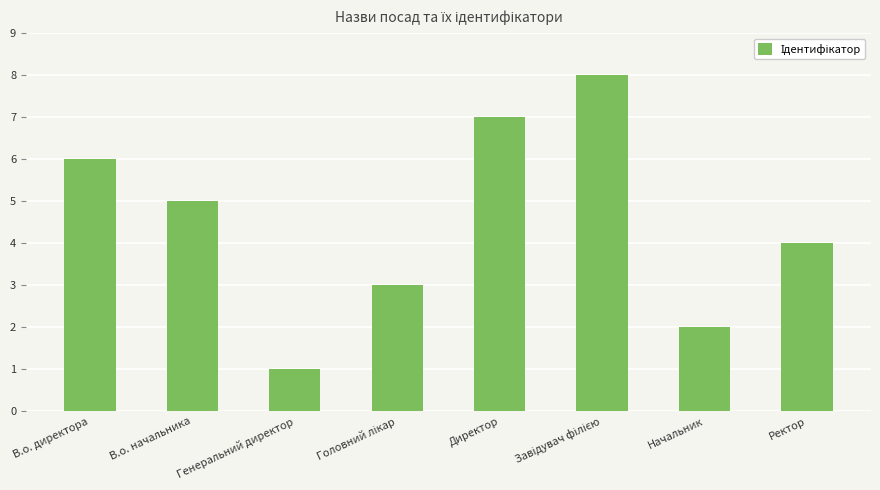

Is it true that the value at В.о. директора is 6?

True